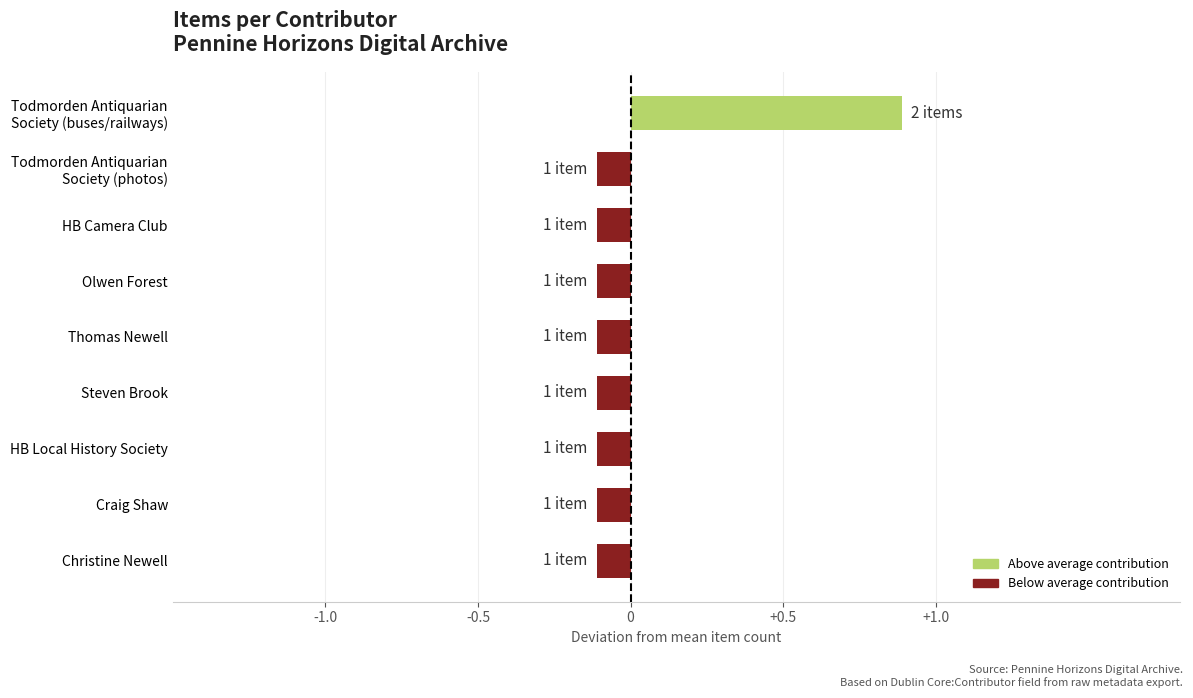

True or false: the data shows -0.1 at HB Local History Society.

True